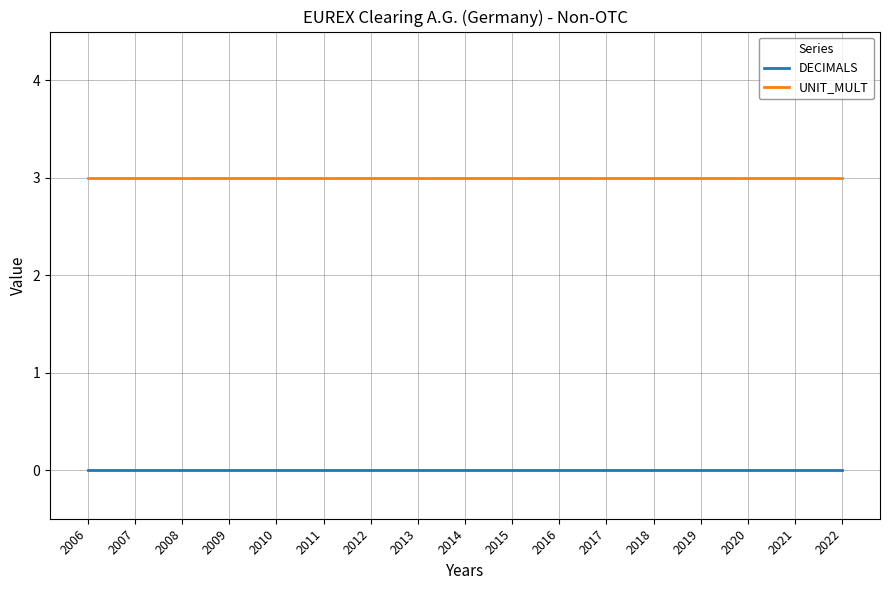

What is the greatest value displayed?

3